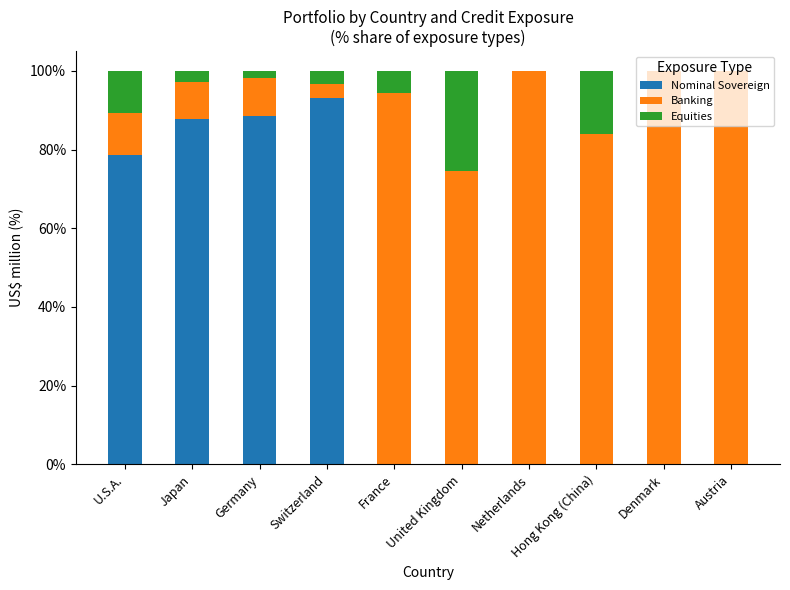

The Nominal Sovereign series shows 0.0 at Hong Kong (China). True or false?

True